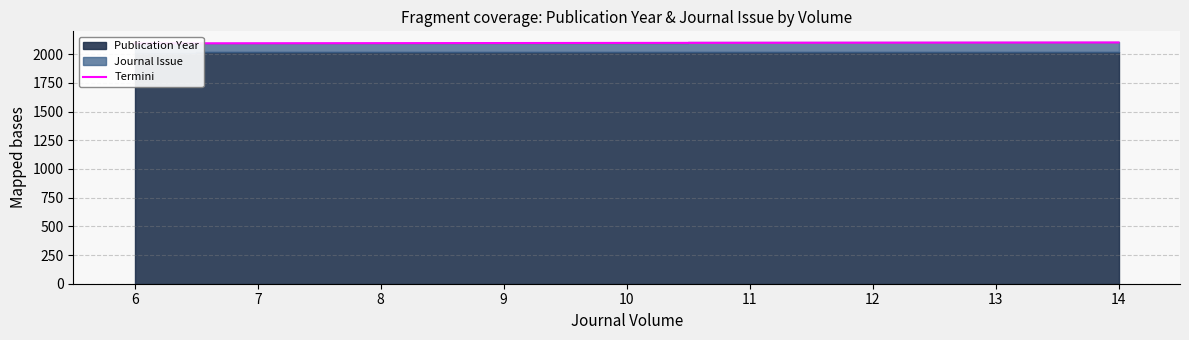

Is it true that the value at 7 is 2096?

True